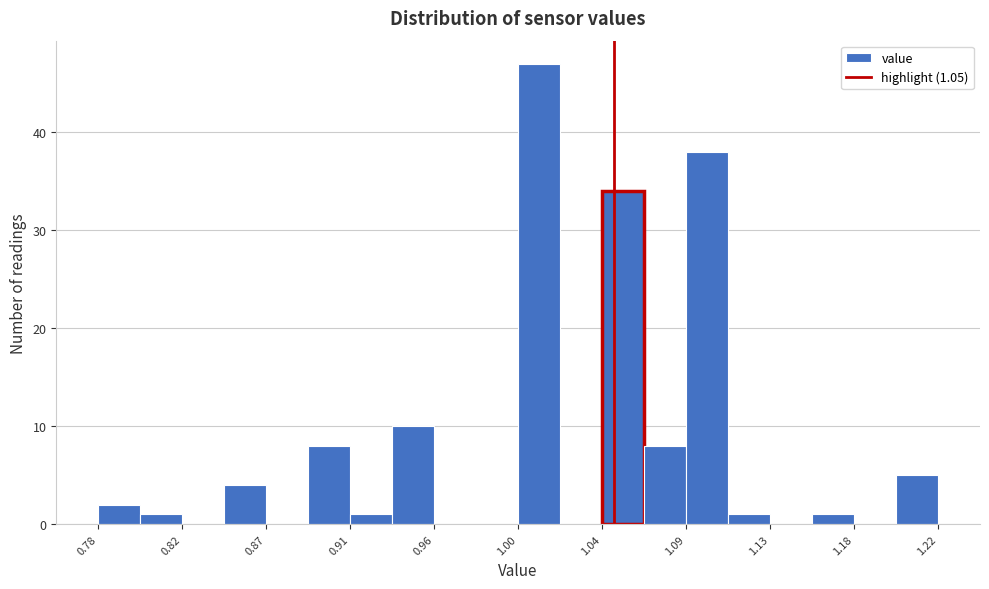

Over which range of the x-axis is the bar tallest?

1.000 to 1.022